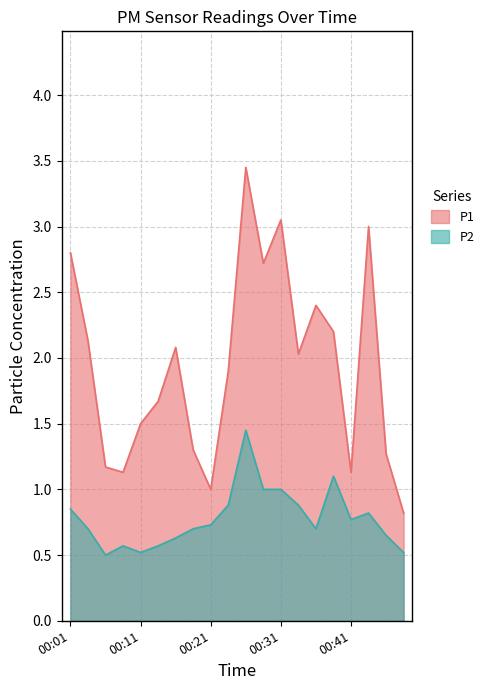

How many lines are shown in the chart?

2